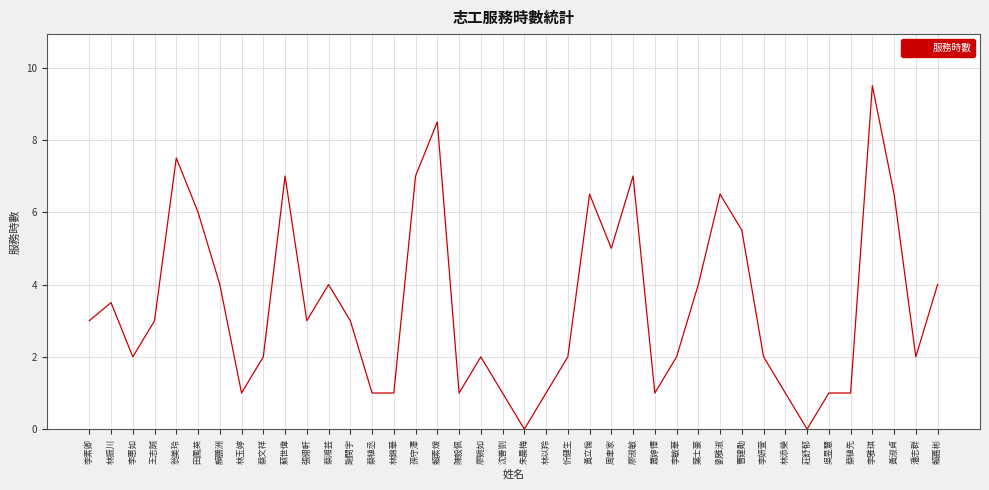

Is this an area chart (filled region under the line)?

No